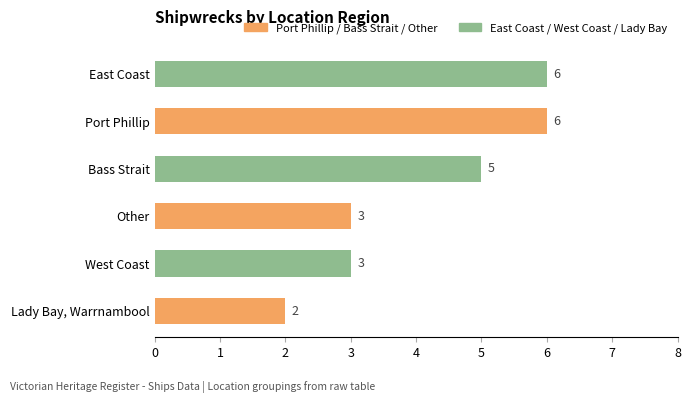

What is the smallest value displayed?

2